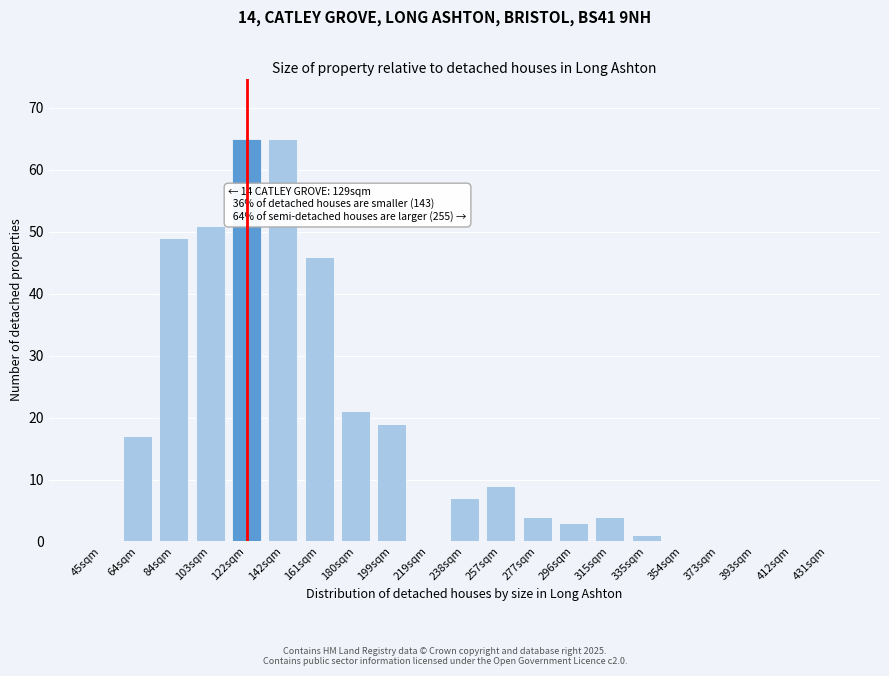

At which label is the value closest to 32?

180sqm